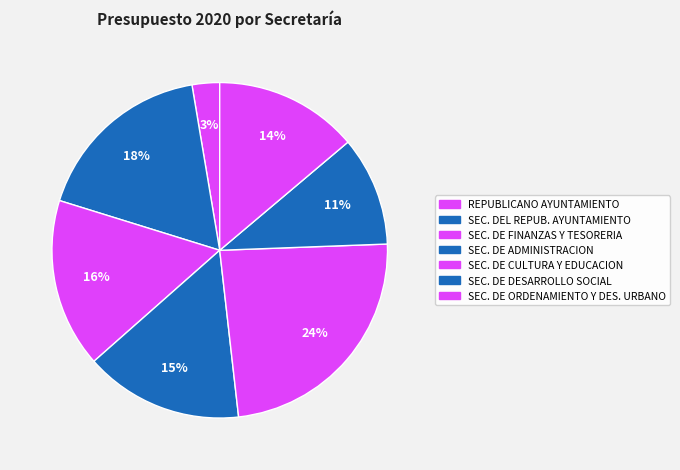

Rank the categories by value from highest to lowest.

SEC. DE CULTURA Y EDUCACION, SEC. DEL REPUB. AYUNTAMIENTO, SEC. DE FINANZAS Y TESORERIA, SEC. DE ADMINISTRACION, SEC. DE ORDENAMIENTO Y DES. URBANO, SEC. DE DESARROLLO SOCIAL, REPUBLICANO AYUNTAMIENTO